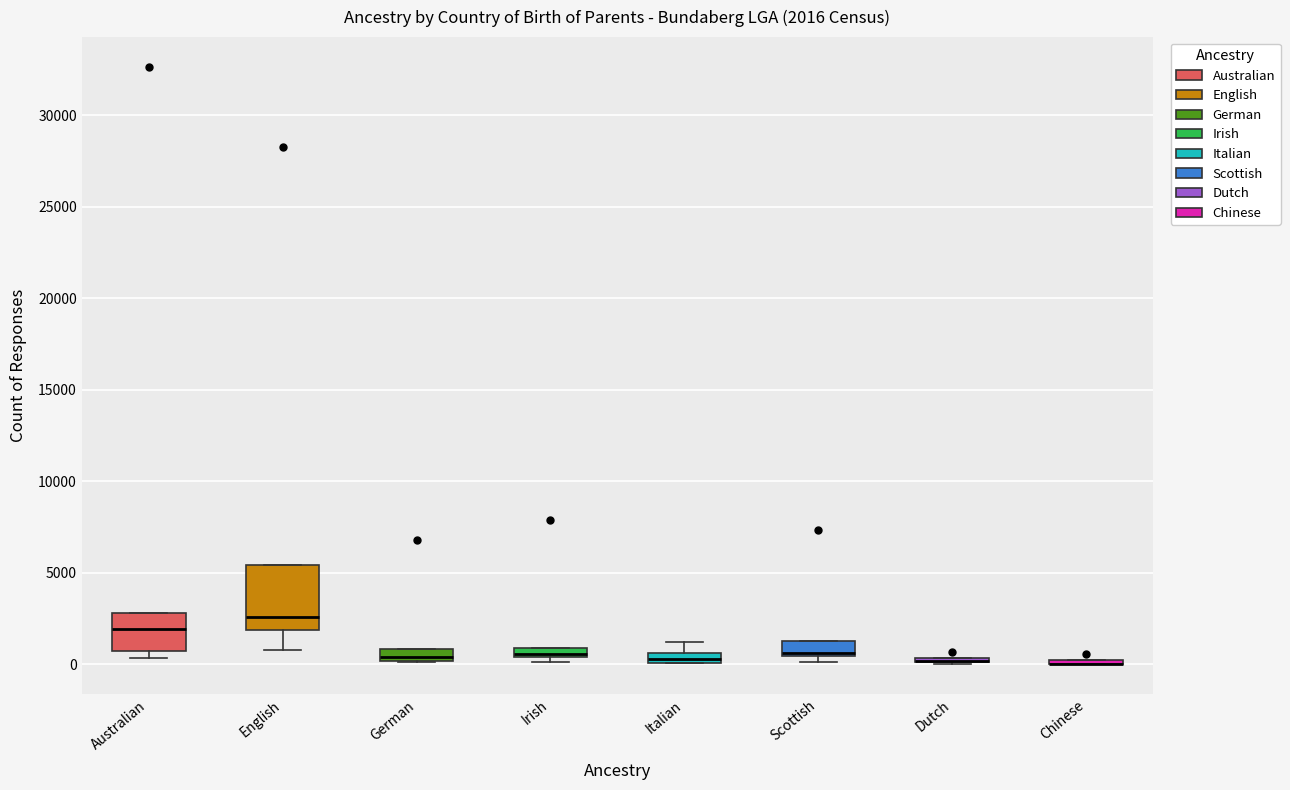

Which box is the tallest, from its lower edge to its upper edge?

English